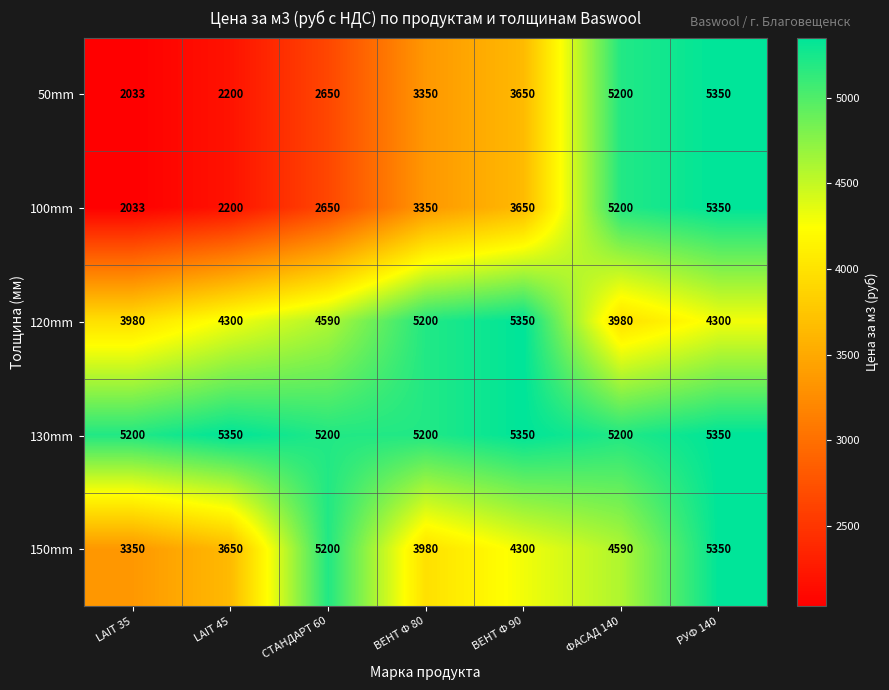

What is the difference between the maximum and minimum values in the 50mm series?

3317